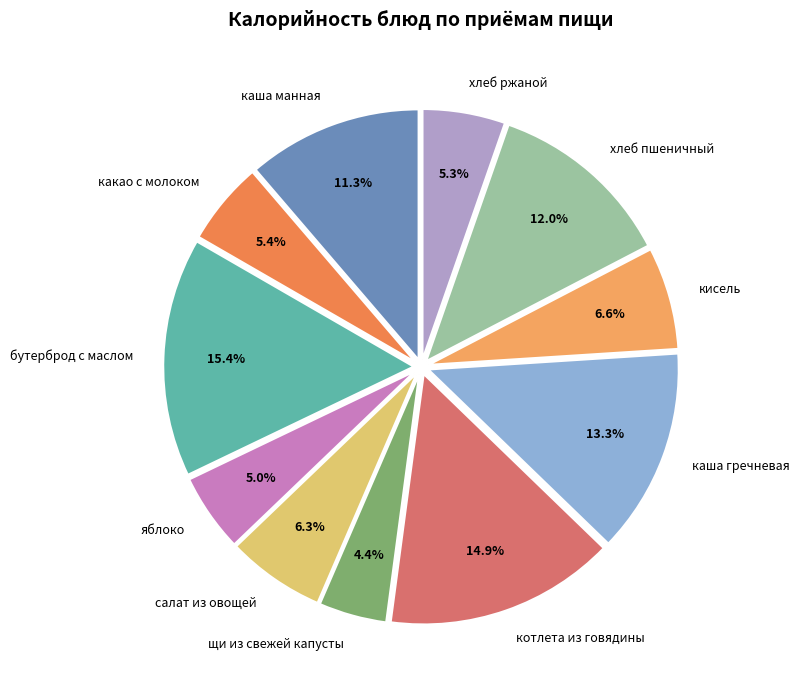

Count the number of slices in the pie.

11